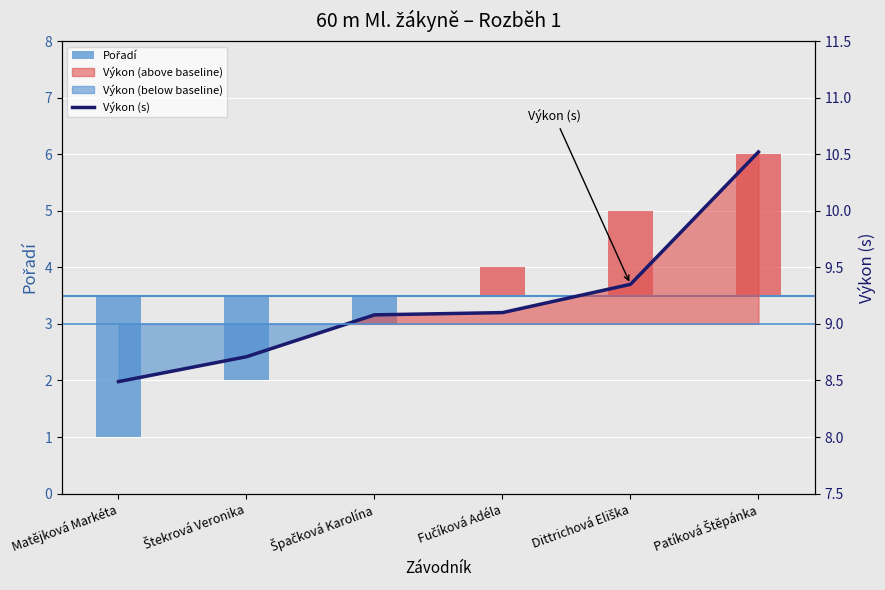

Does the chart contain stacked bars?

No